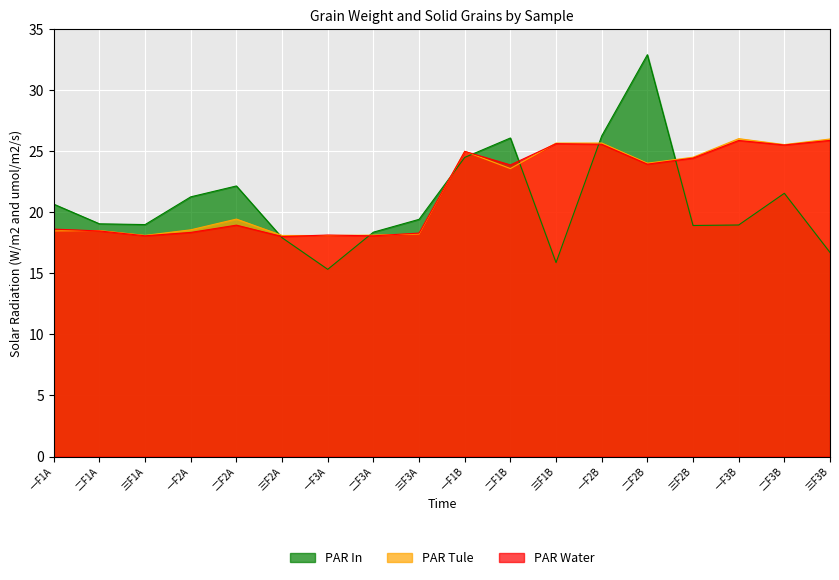

What is the difference between the PAR In values at 一F2A and 一F1B?

3.2